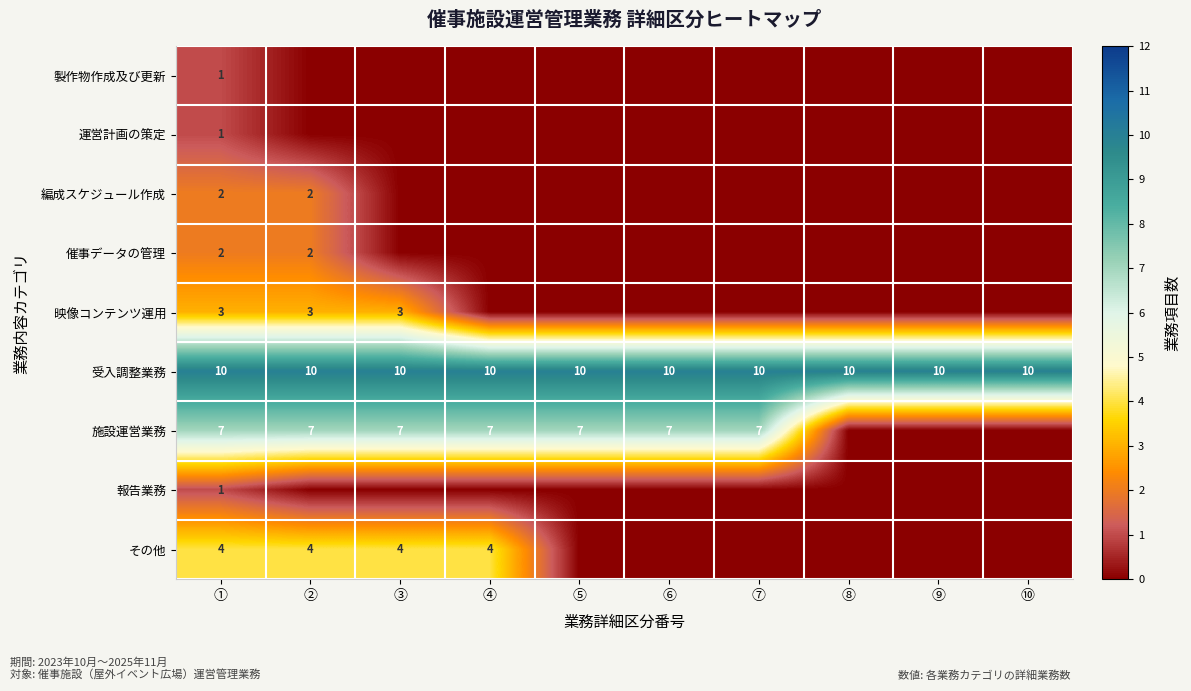

The value of 施設運営業務 at ① is 12. True or false?

False